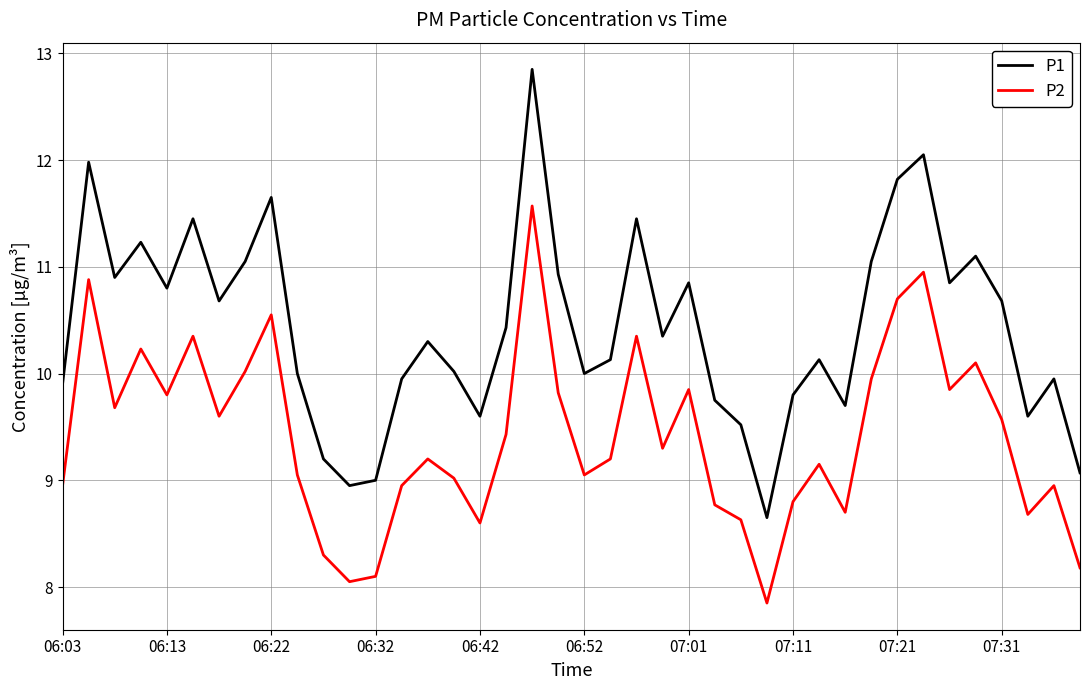

True or false: P1 and P2 intersect in this chart.

False